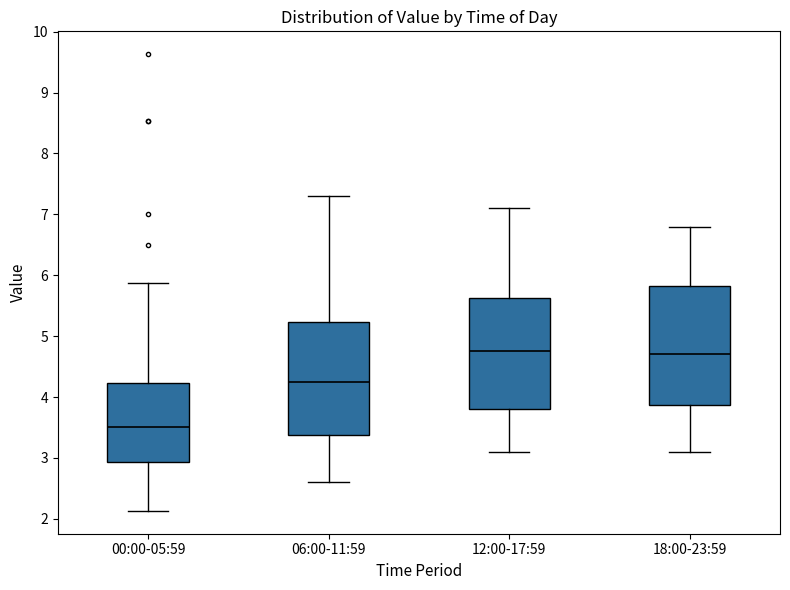

Reading left to right, transcribe this box plot: for each box, give where its median line is, the range the box spans, and where its two whiskers end, as read against the y-axis. The values are not printed on the chart, so give them approximately, as read against the axis.

00:00-05:59: median 3.5, box 2.9 to 4.2, whiskers 2.1 to 5.9
06:00-11:59: median 4.3, box 3.4 to 5.2, whiskers 2.6 to 7.3
12:00-17:59: median 4.8, box 3.8 to 5.6, whiskers 3.1 to 7.1
18:00-23:59: median 4.7, box 3.9 to 5.8, whiskers 3.1 to 6.8